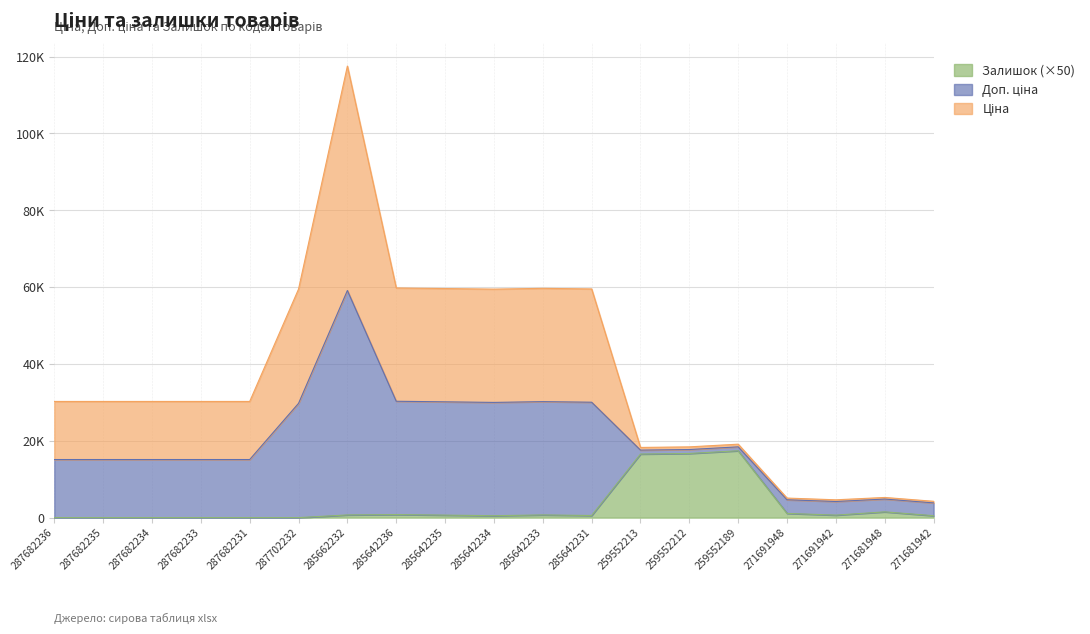

What is the value of the Залишок point at the 10th from the left?

500.0